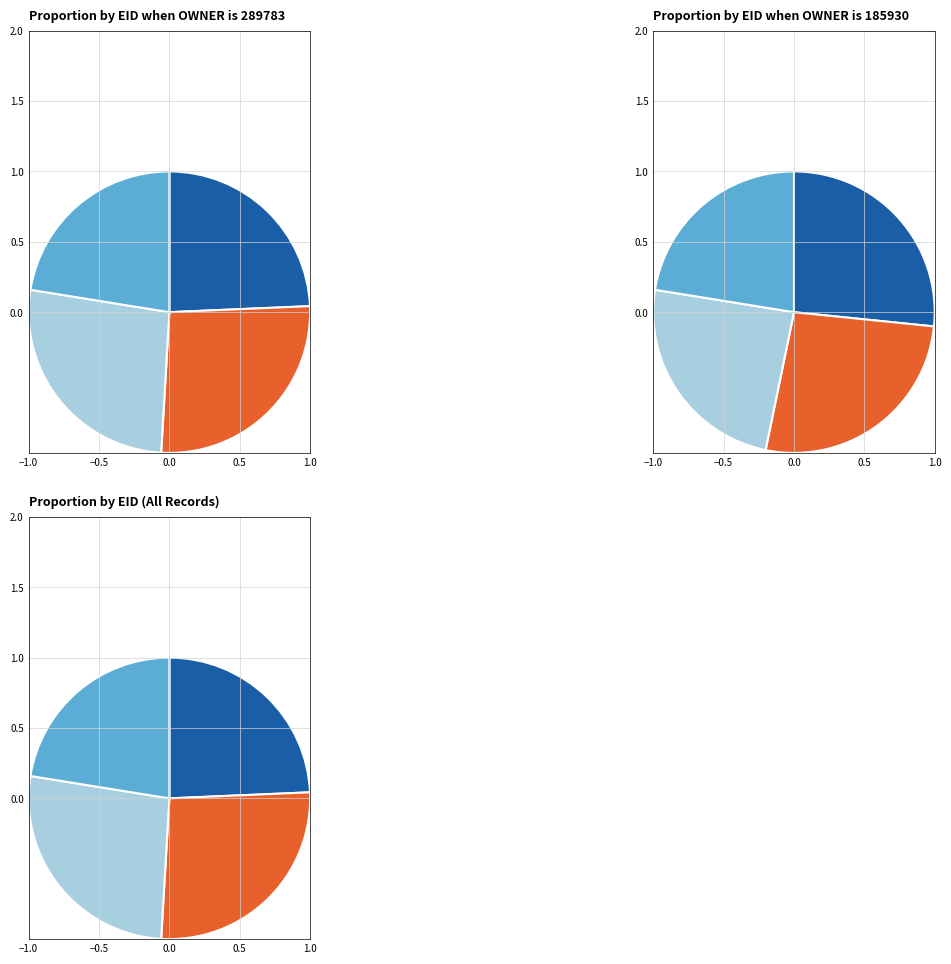

How much of the chart is everything except 380141?

73.4%